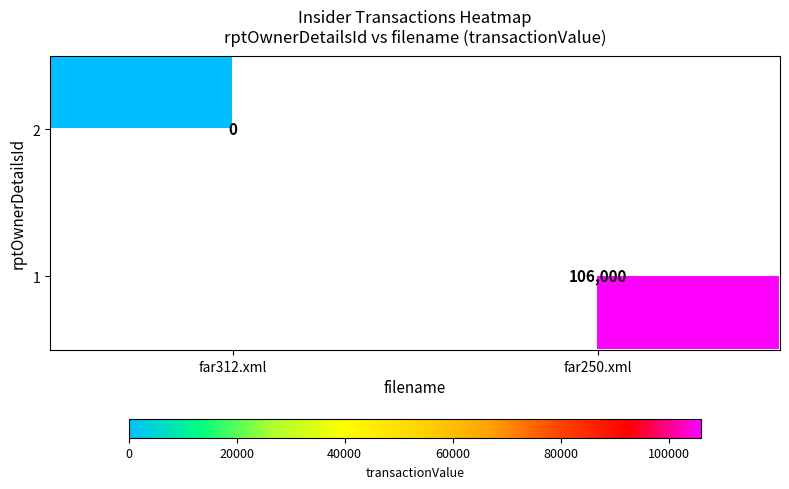

At how many categories does at least one series exceed 32308?

1